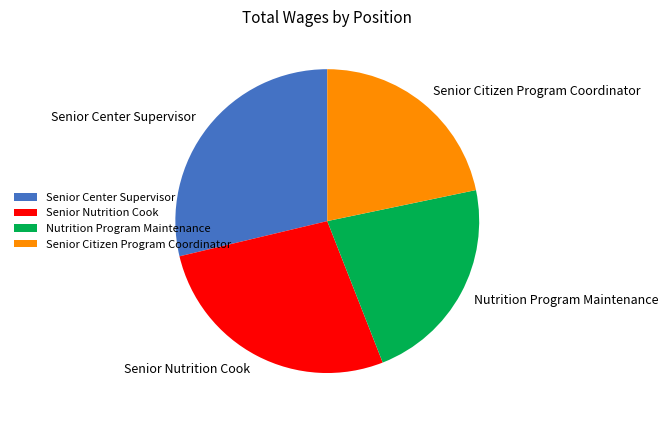

Approximately how many times larger is the value at Senior Center Supervisor compared to Senior Citizen Program Coordinator?

1.3